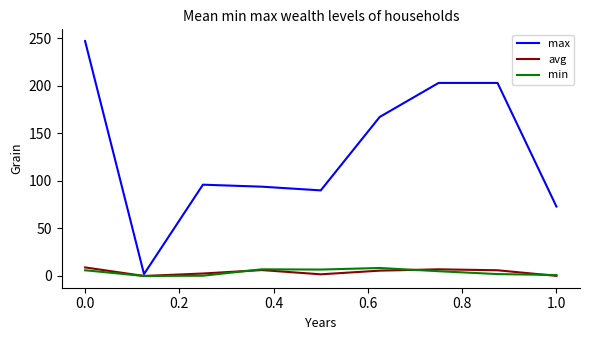

What is the maximum value for min?

8.4